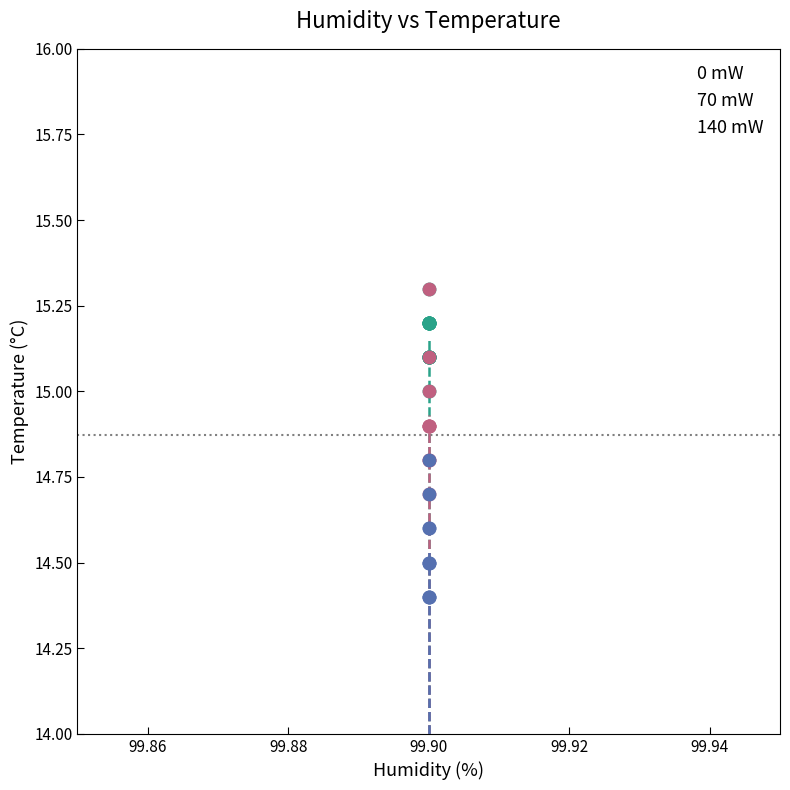

Which series reaches the minimum Y coordinate?

140 mW